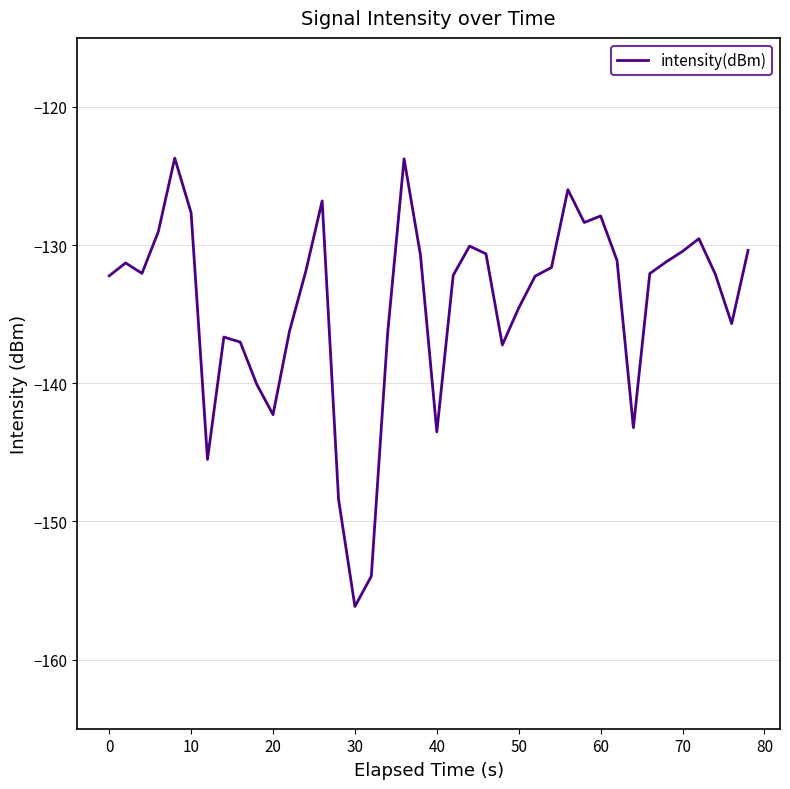

How many lines are shown in the chart?

1